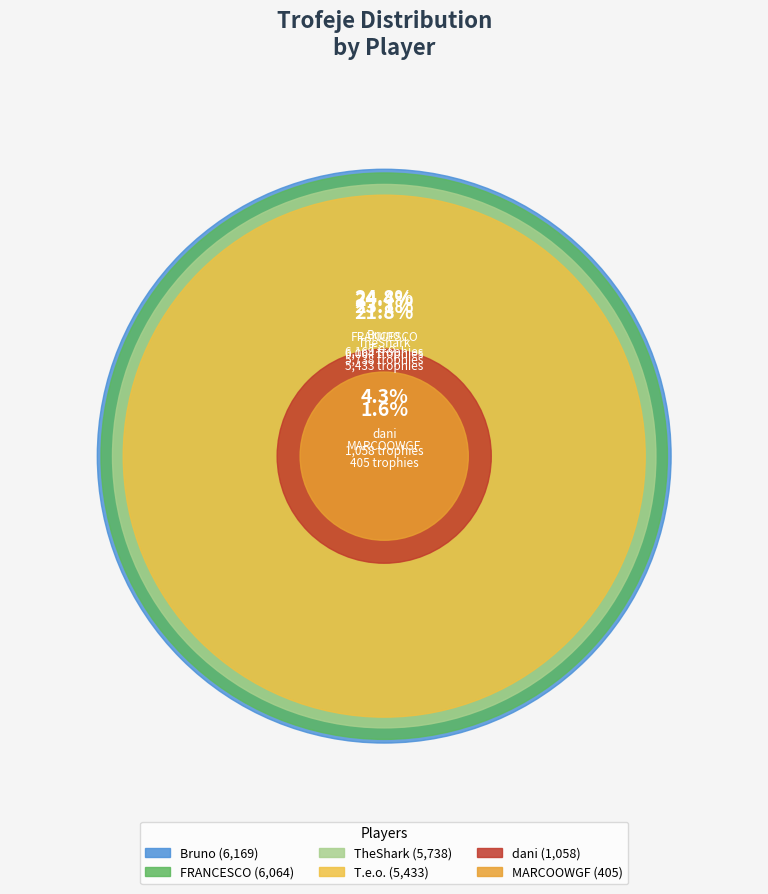

Is it true that TheShark is 11% of the pie?

False